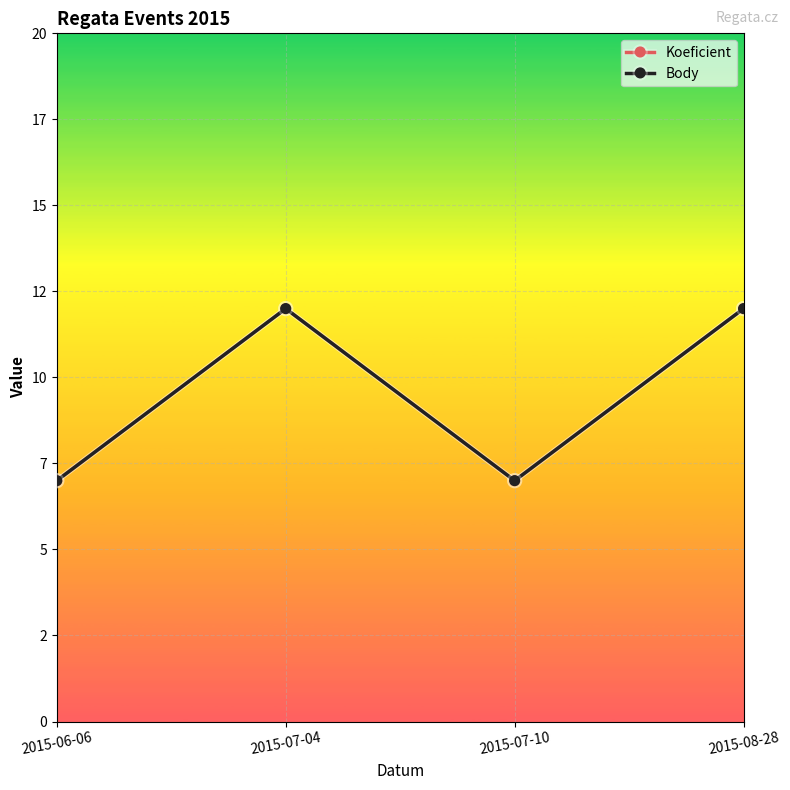

At which category does the chart reach its minimum across all series?

2015-06-06